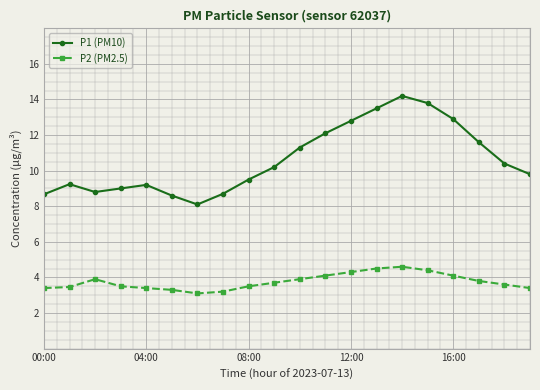

What is the sum of all P1 (PM10) values?

212.4